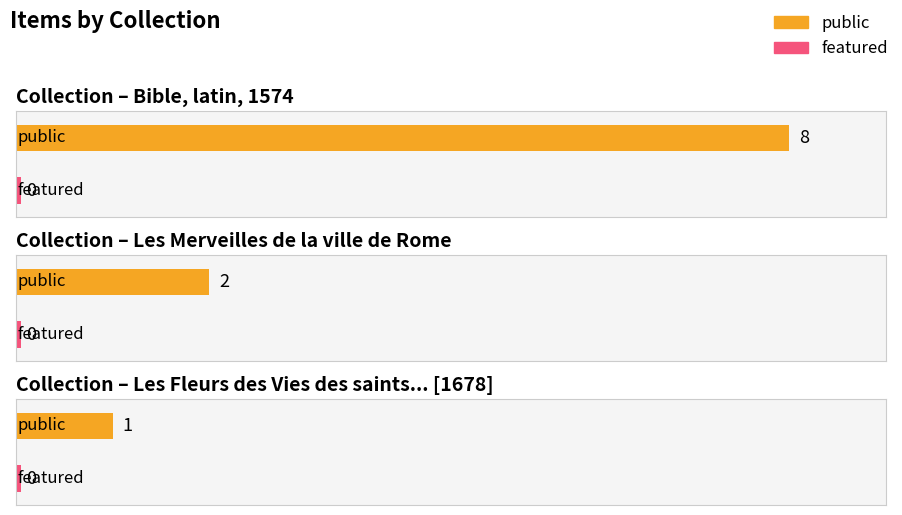

At which category is the sum across all series the highest?

Bible, latin, 1574